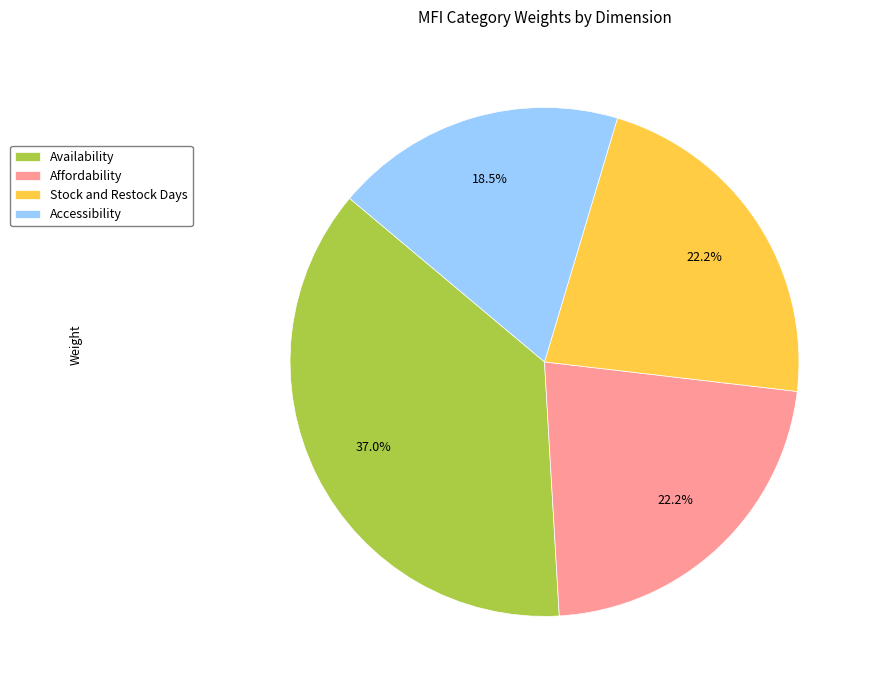

What is the smallest slice in the pie chart?

Accessibility